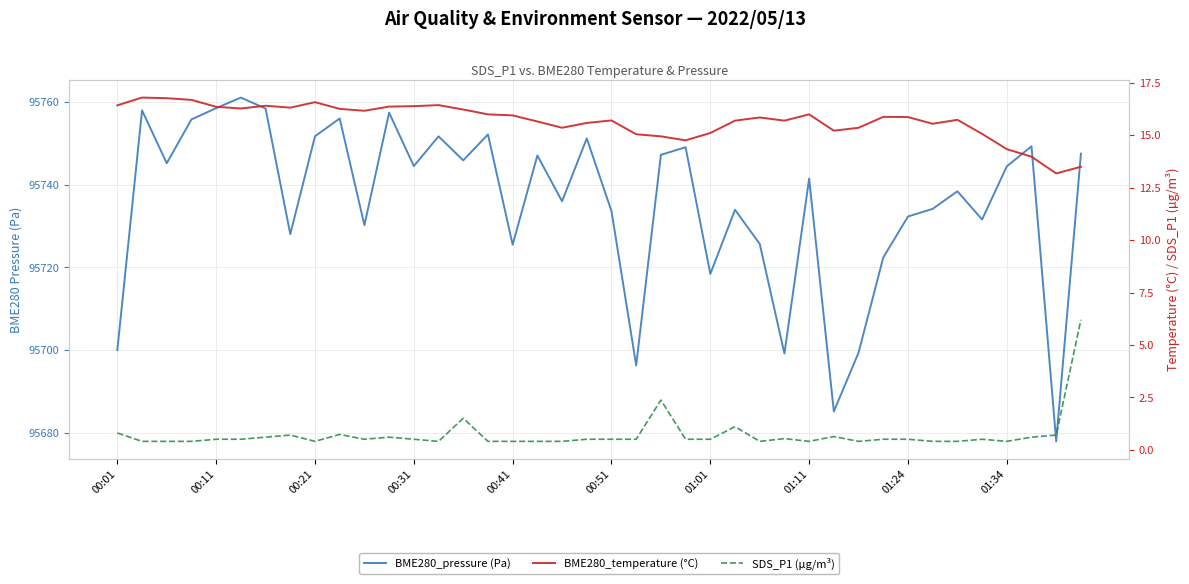

How many lines are shown in the chart?

3